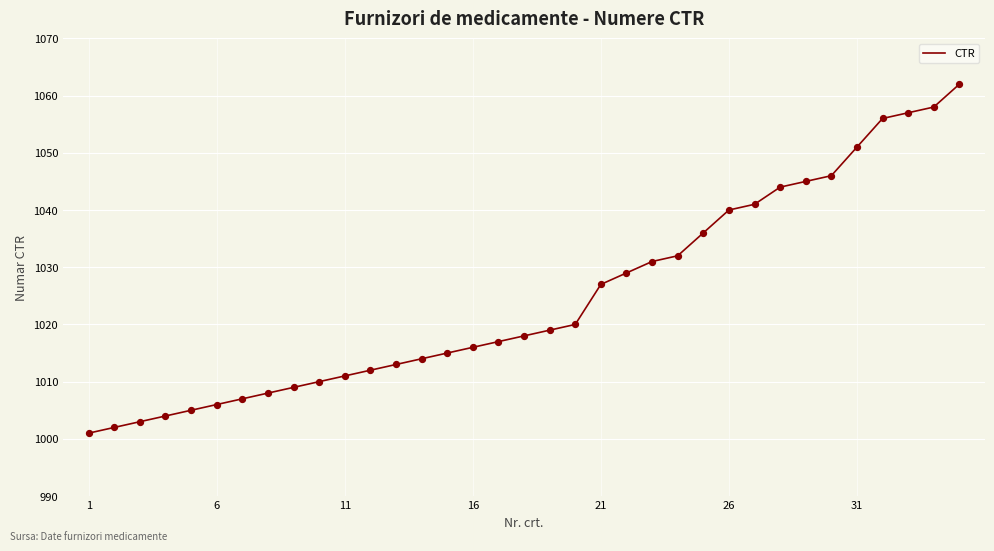

What is the minimum value shown in the chart?

1001